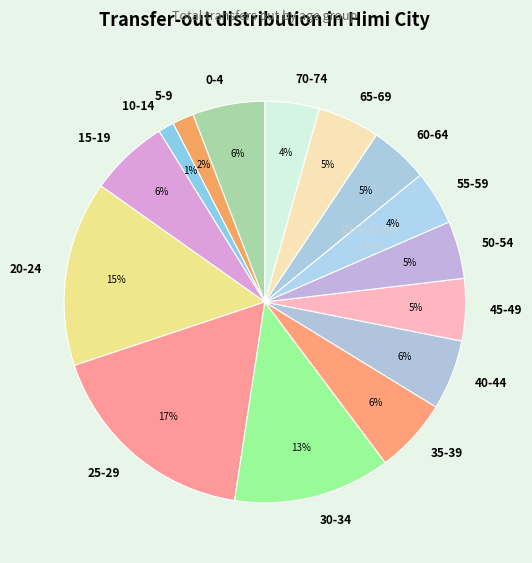

Is there a majority slice in this chart?

No